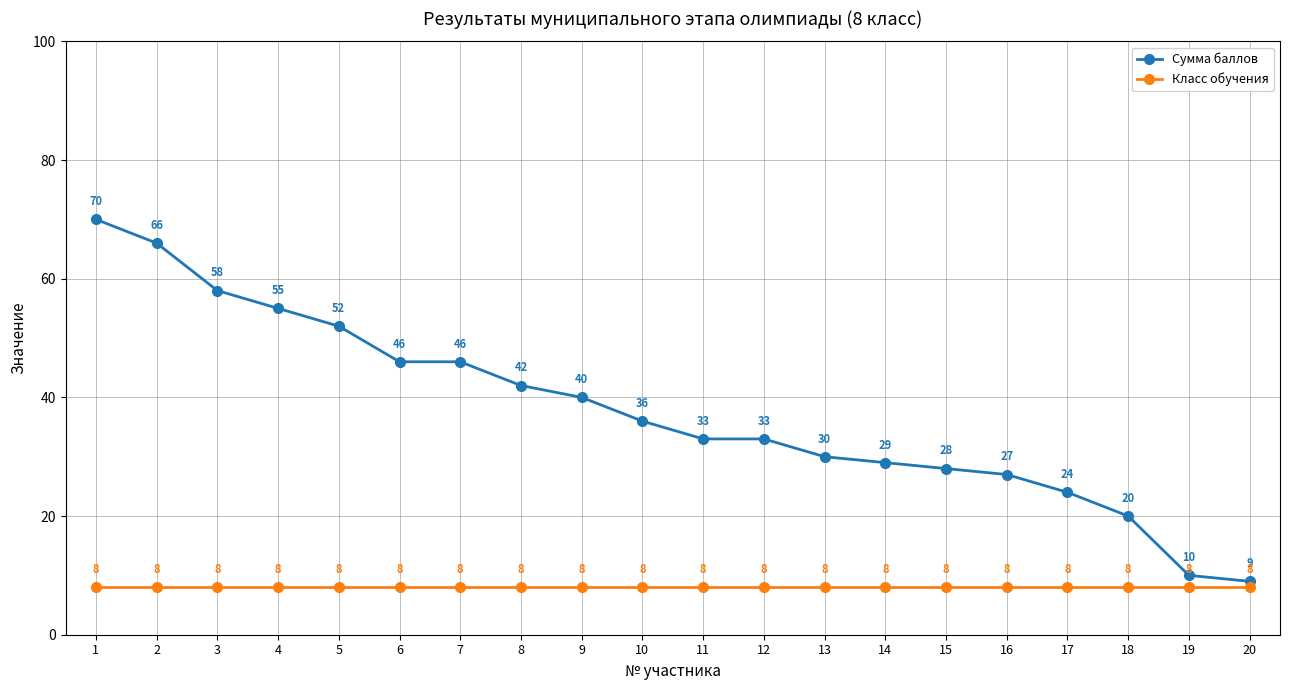

What is the value of the Класс обучения point at the 7th from the left?

8